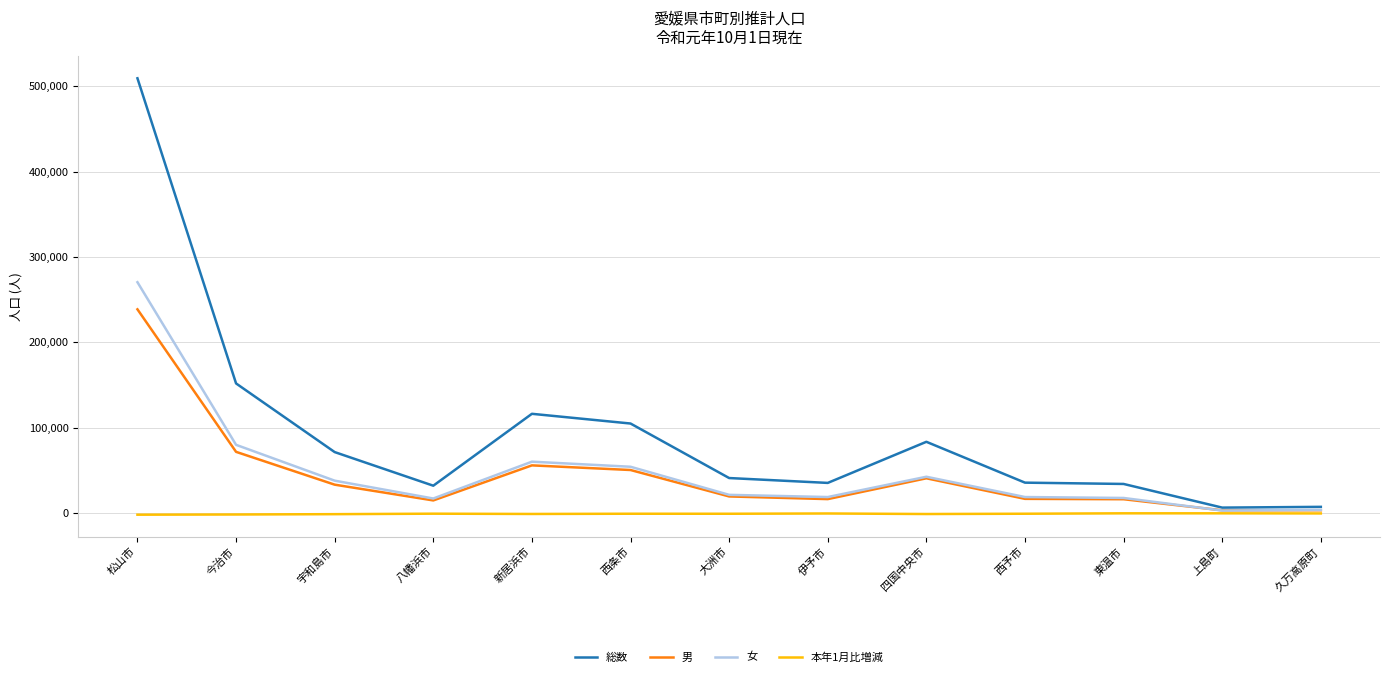

List the series in order of their peak value, highest first.

総数, 女, 男, 本年1月比増減